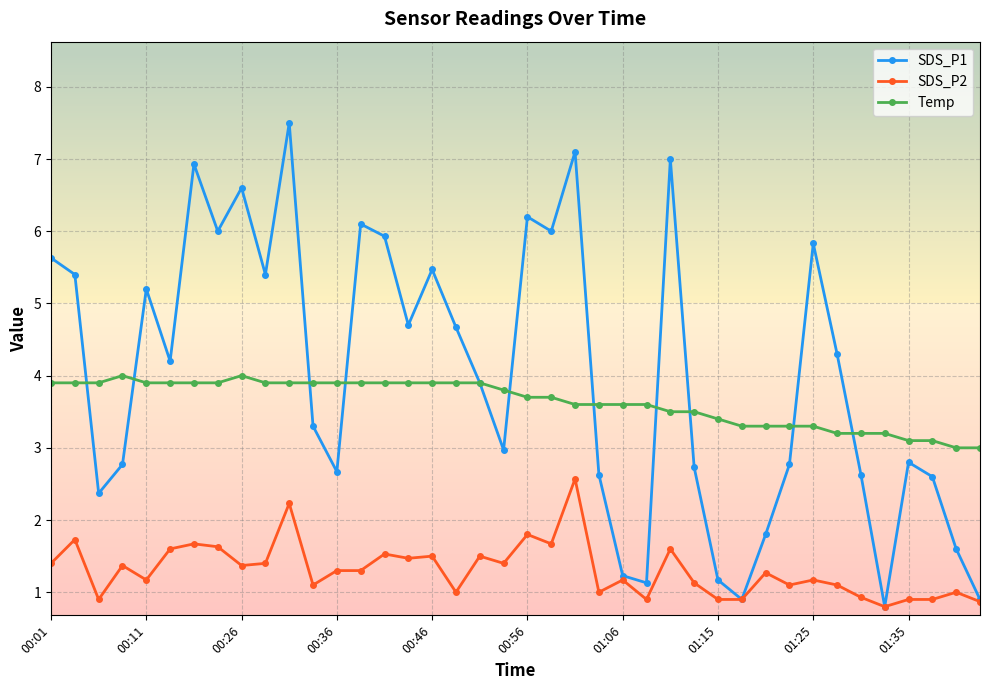

True or false: SDS_P2 and Temp intersect in this chart.

False